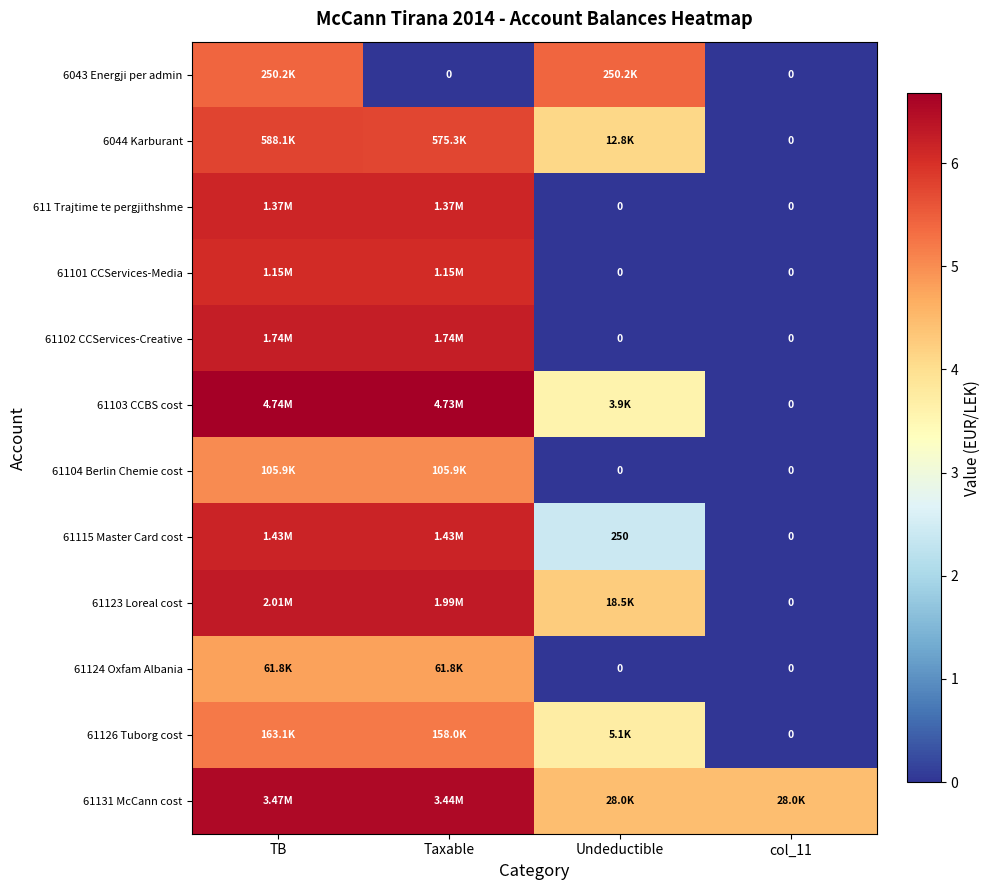

How many values in the 61131 McCann cost series are below 6?

2